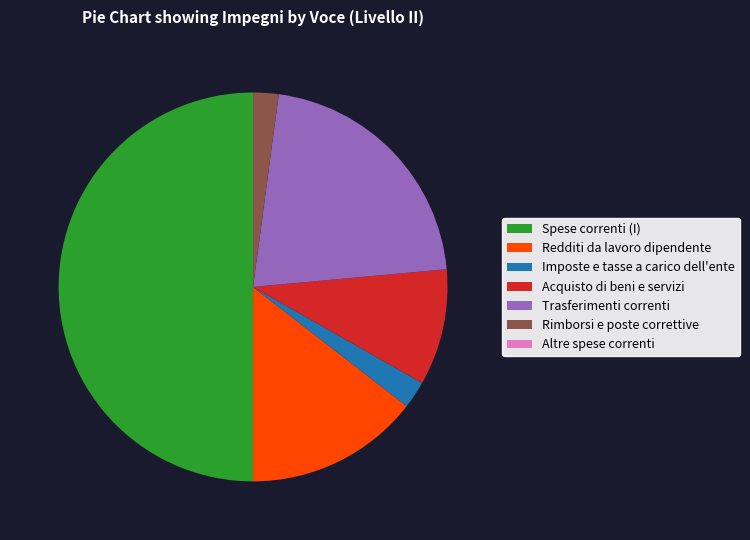

What is the largest slice in the pie chart?

Spese correnti (I)